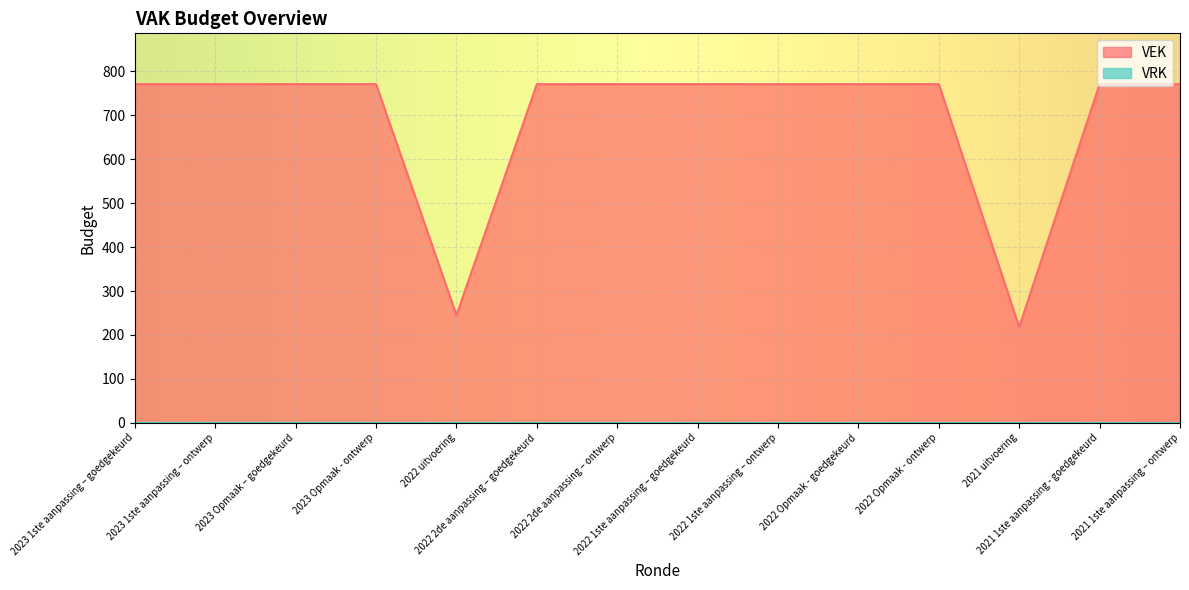

Count the number of data series in this chart.

2